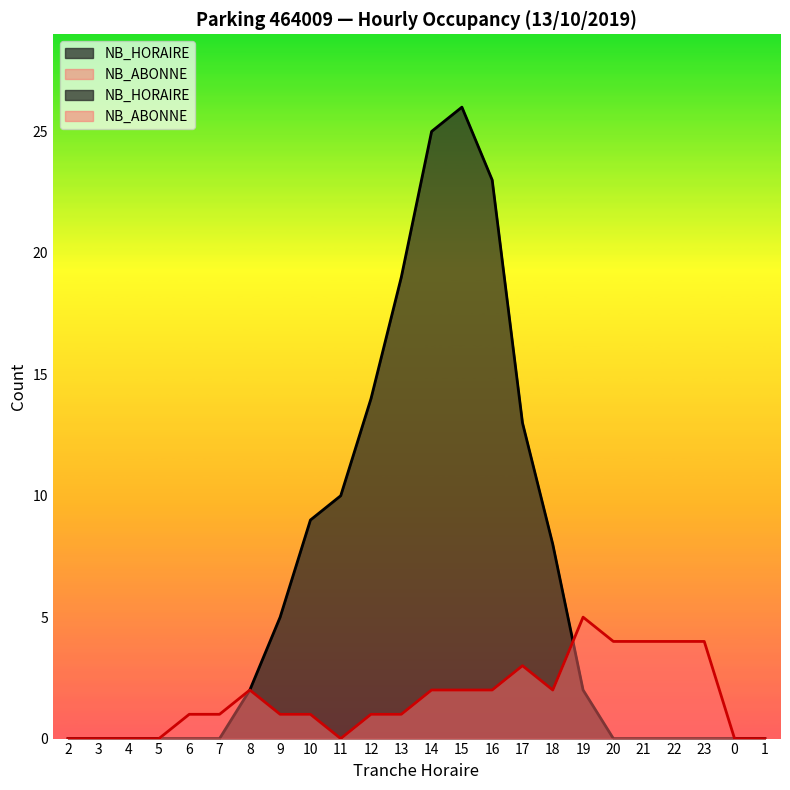

Does the chart have visible grid lines?

No